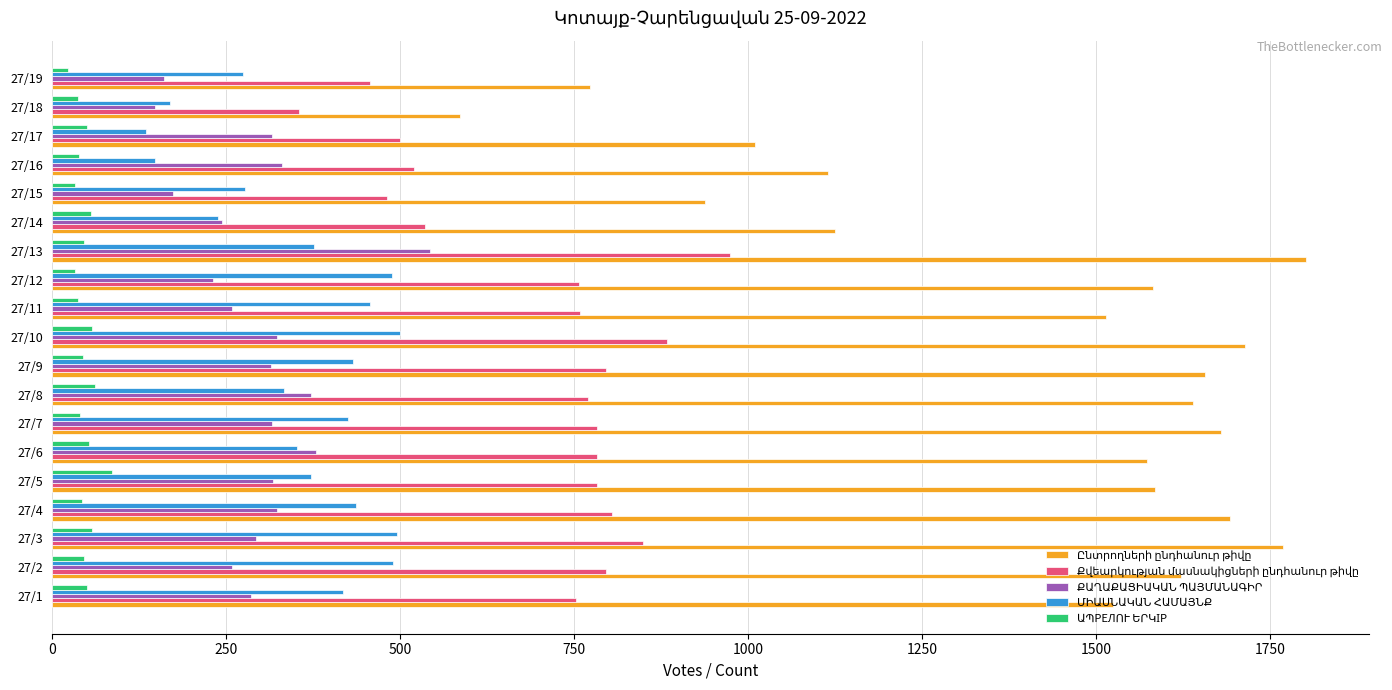

What is the maximum value shown in the chart?

1802